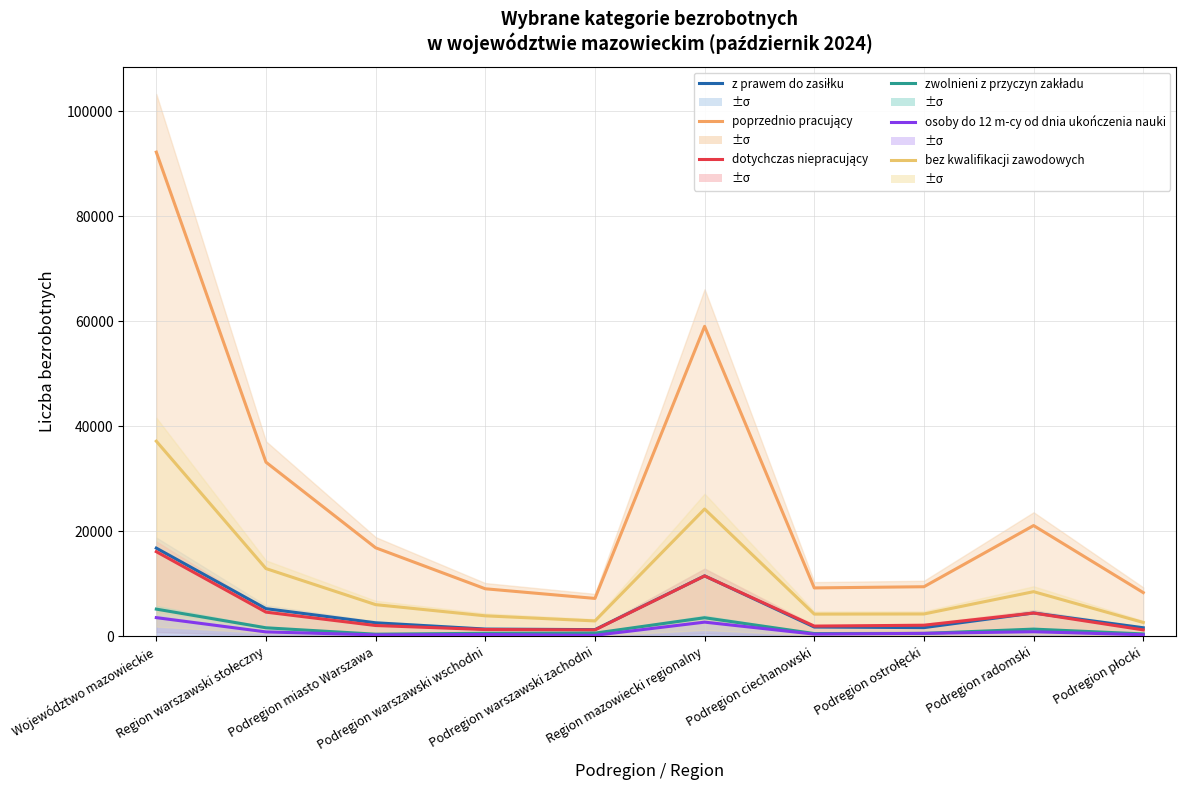

What are all the series names shown in the legend?

z prawem do zasiłku, poprzednio pracujący, dotychczas niepracujący, zwolnieni z przyczyn zakładu, osoby do 12 m-cy od dnia ukończenia nauki, bez kwalifikacji zawodowych